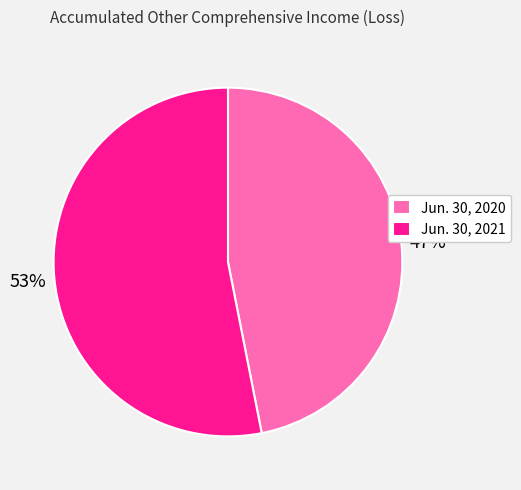

True or false: Jun. 30, 2020 accounts for 34% of the total.

False